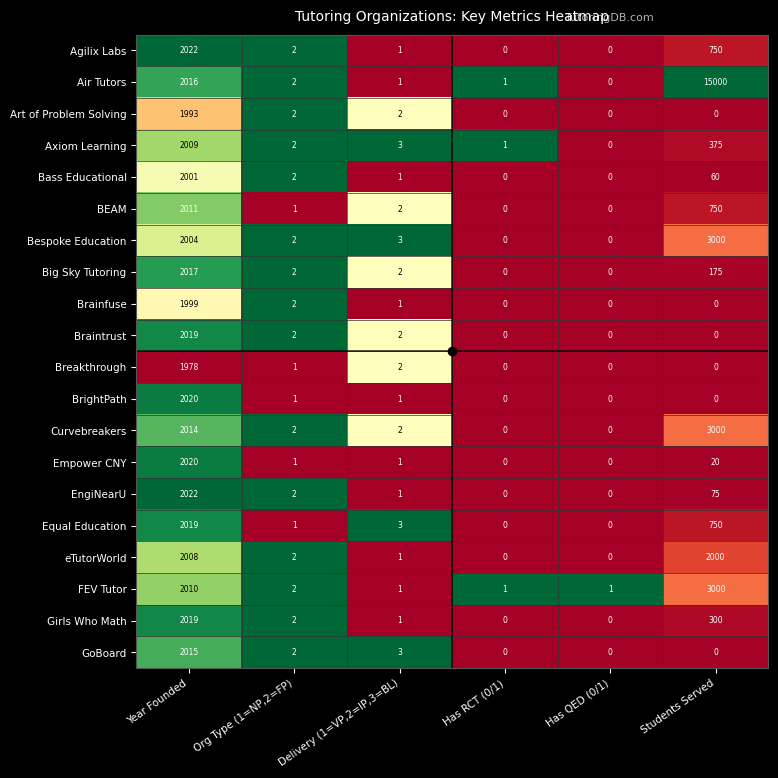

Is it true that Air Tutors equals 1 at Has RCT (0/1)?

True